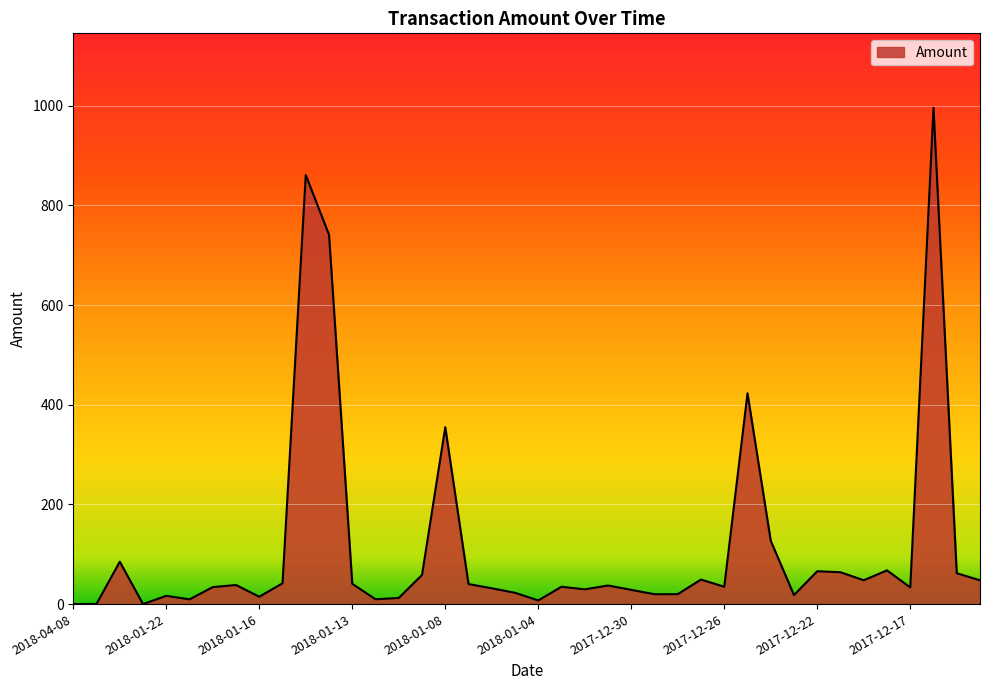

What is the difference between the maximum and minimum values?

996.0